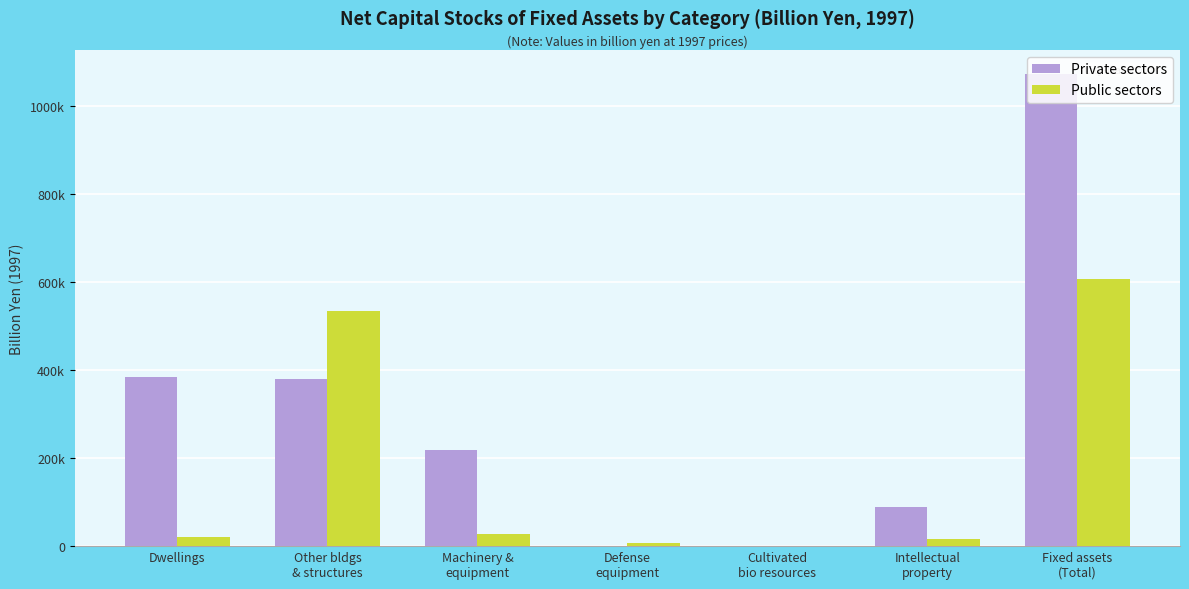

Between Other bldgs
& structures and Fixed assets
(Total), which is larger?

Fixed assets
(Total)